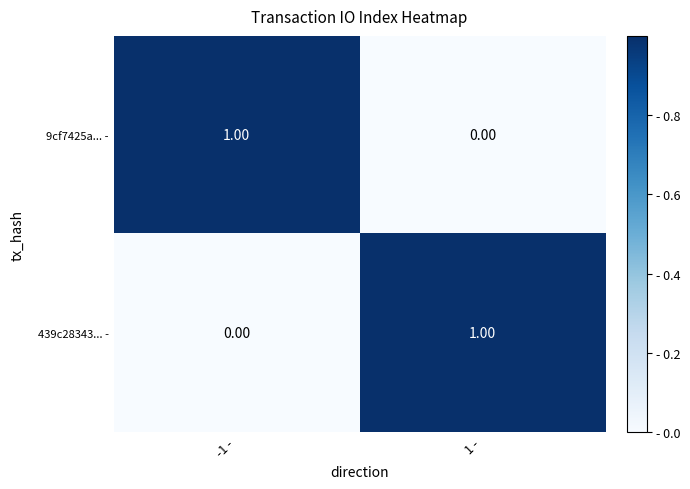

List the labels in order of 9cf7425a... - value, largest first.

-1 -, 1 -